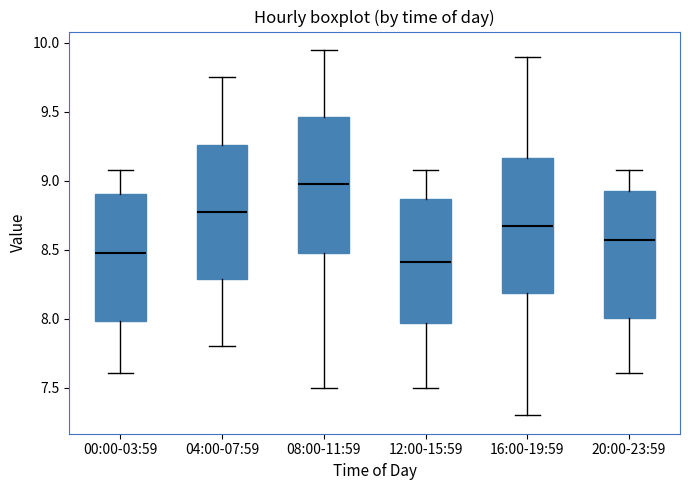

Reading left to right, transcribe this box plot: for each box, give where its median line is, the range the box spans, and where its two whiskers end, as read against the y-axis. The values are not printed on the chart, so give them approximately, as read against the axis.

00:00-03:59: median 8.50, box 8.00 to 8.90, whiskers 7.60 to 9.10
04:00-07:59: median 8.80, box 8.30 to 9.25, whiskers 7.80 to 9.75
08:00-11:59: median 9.00, box 8.50 to 9.45, whiskers 7.50 to 9.95
12:00-15:59: median 8.40, box 7.95 to 8.85, whiskers 7.50 to 9.10
16:00-19:59: median 8.70, box 8.20 to 9.15, whiskers 7.30 to 9.90
20:00-23:59: median 8.60, box 8.00 to 8.95, whiskers 7.60 to 9.10